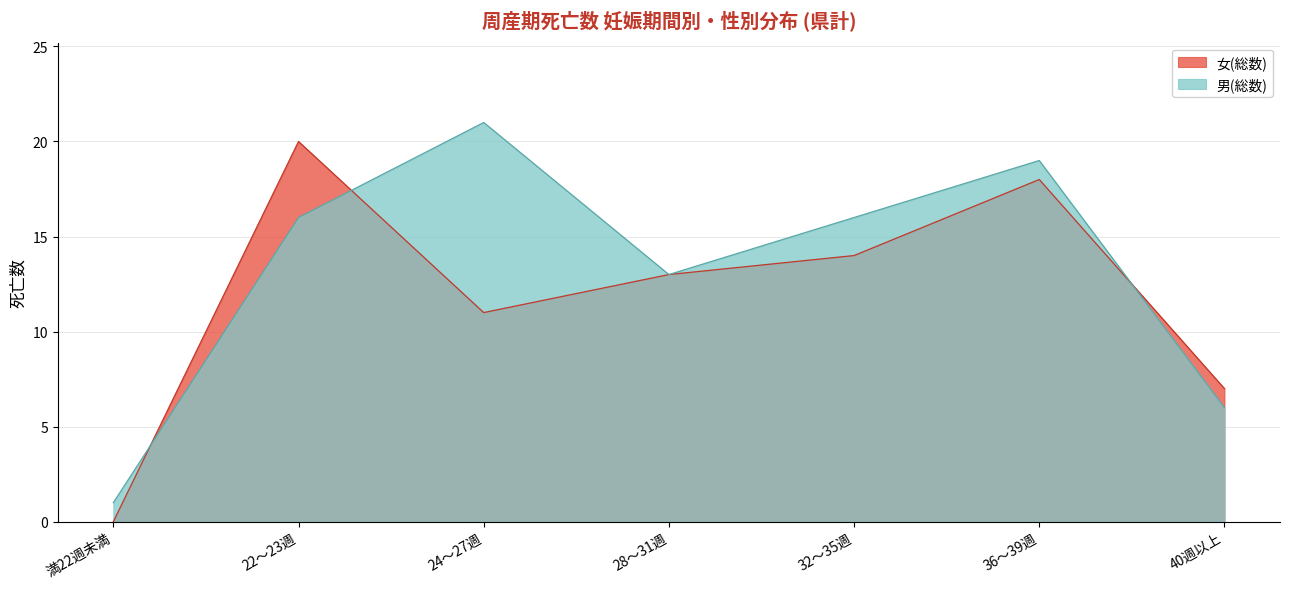

What is the label of the 7th point from the left?

40週以上